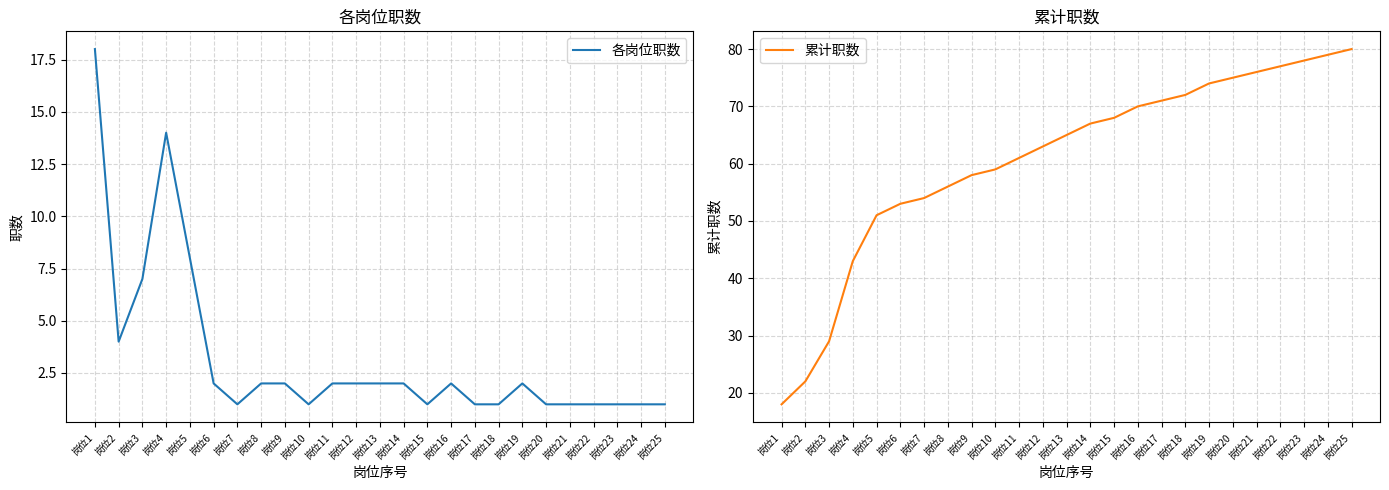

At which category is the sum across all series the highest?

岗位25